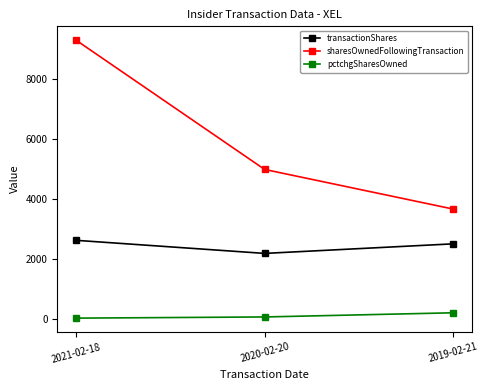

What is the approximate value of transactionShares at 2021-02-18?

2632